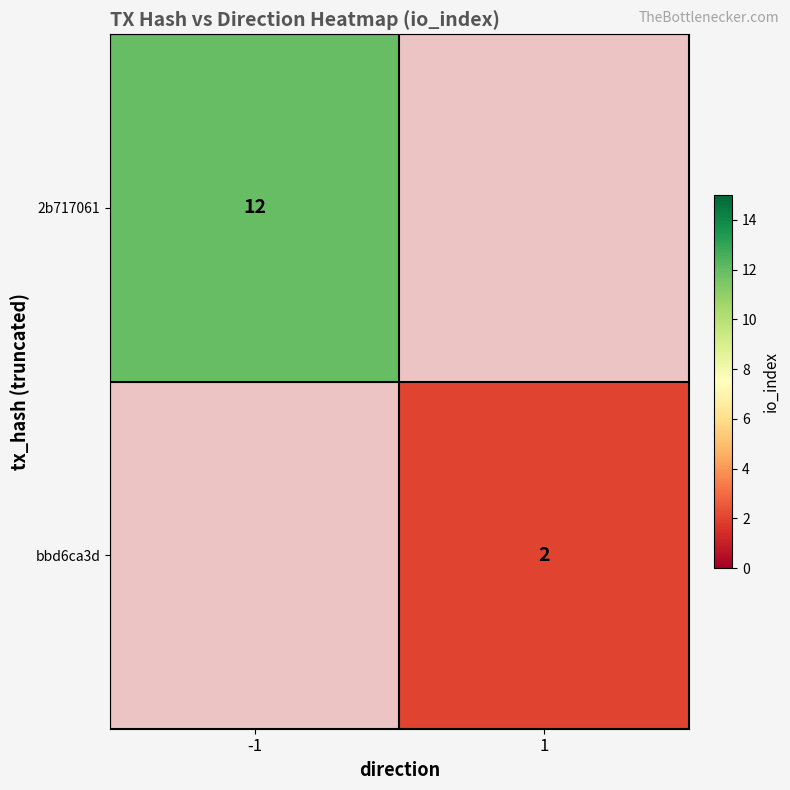

At which category does the chart reach its peak across all series?

-1